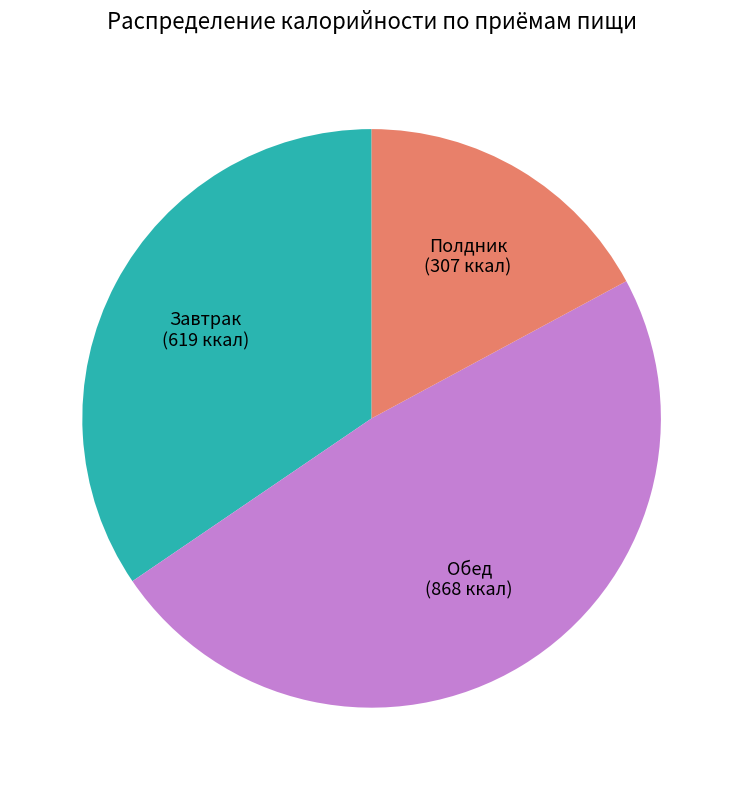

True or false: Полдник accounts for 17% of the total.

True